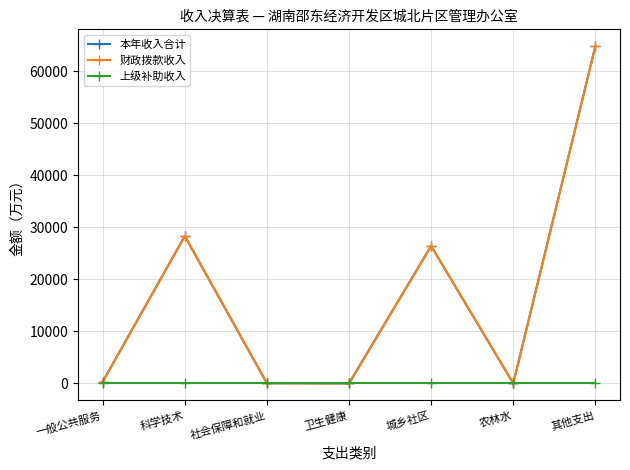

Does the chart have visible grid lines?

Yes